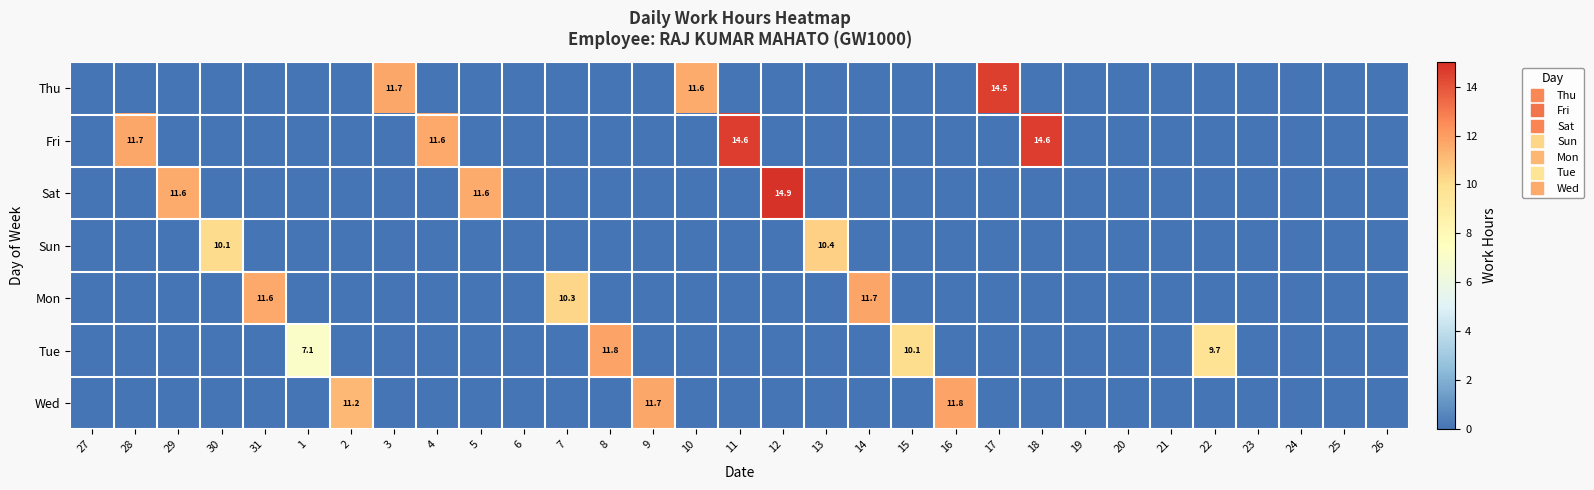

At 23, list the series in order from smallest to largest.

Thu, Fri, Sat, Sun, Mon, Tue, Wed